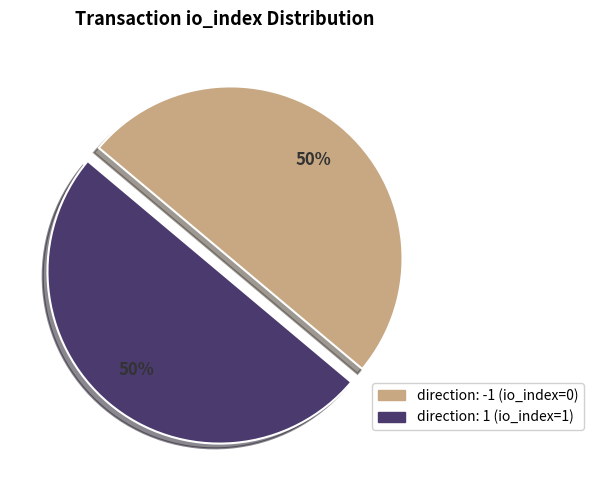

The direction: 1 (io_index=1) slice represents 50% of the pie. True or false?

True